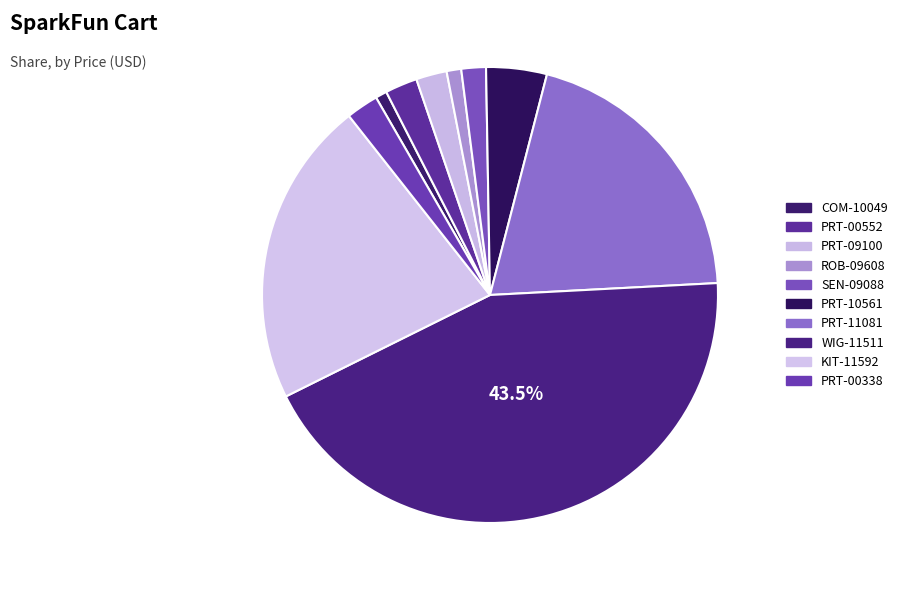

Is there a majority slice in this chart?

No